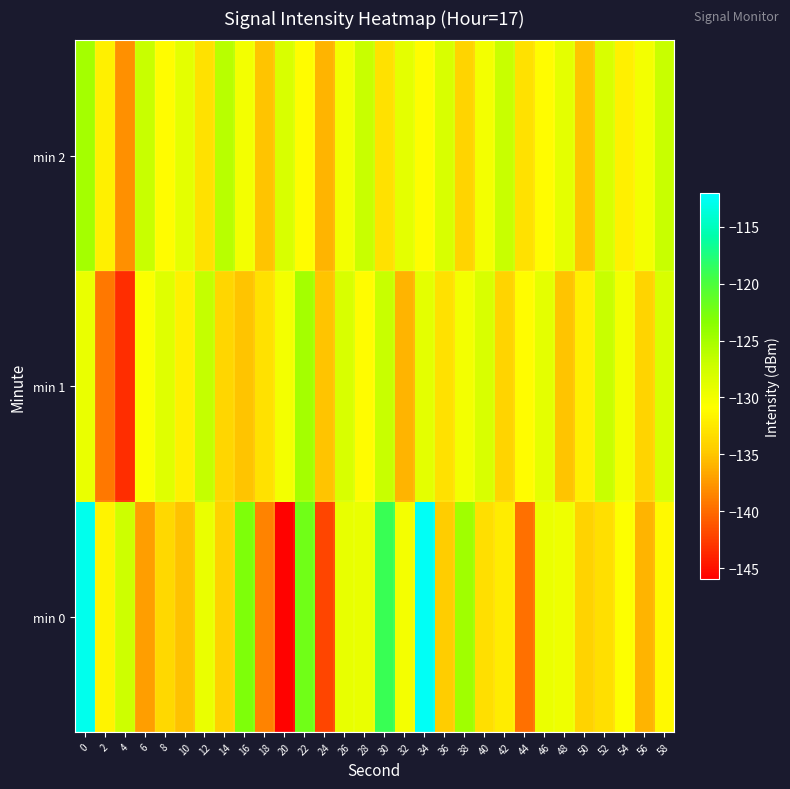

At 36, list the series in order from smallest to largest.

min 0, min 1, min 2